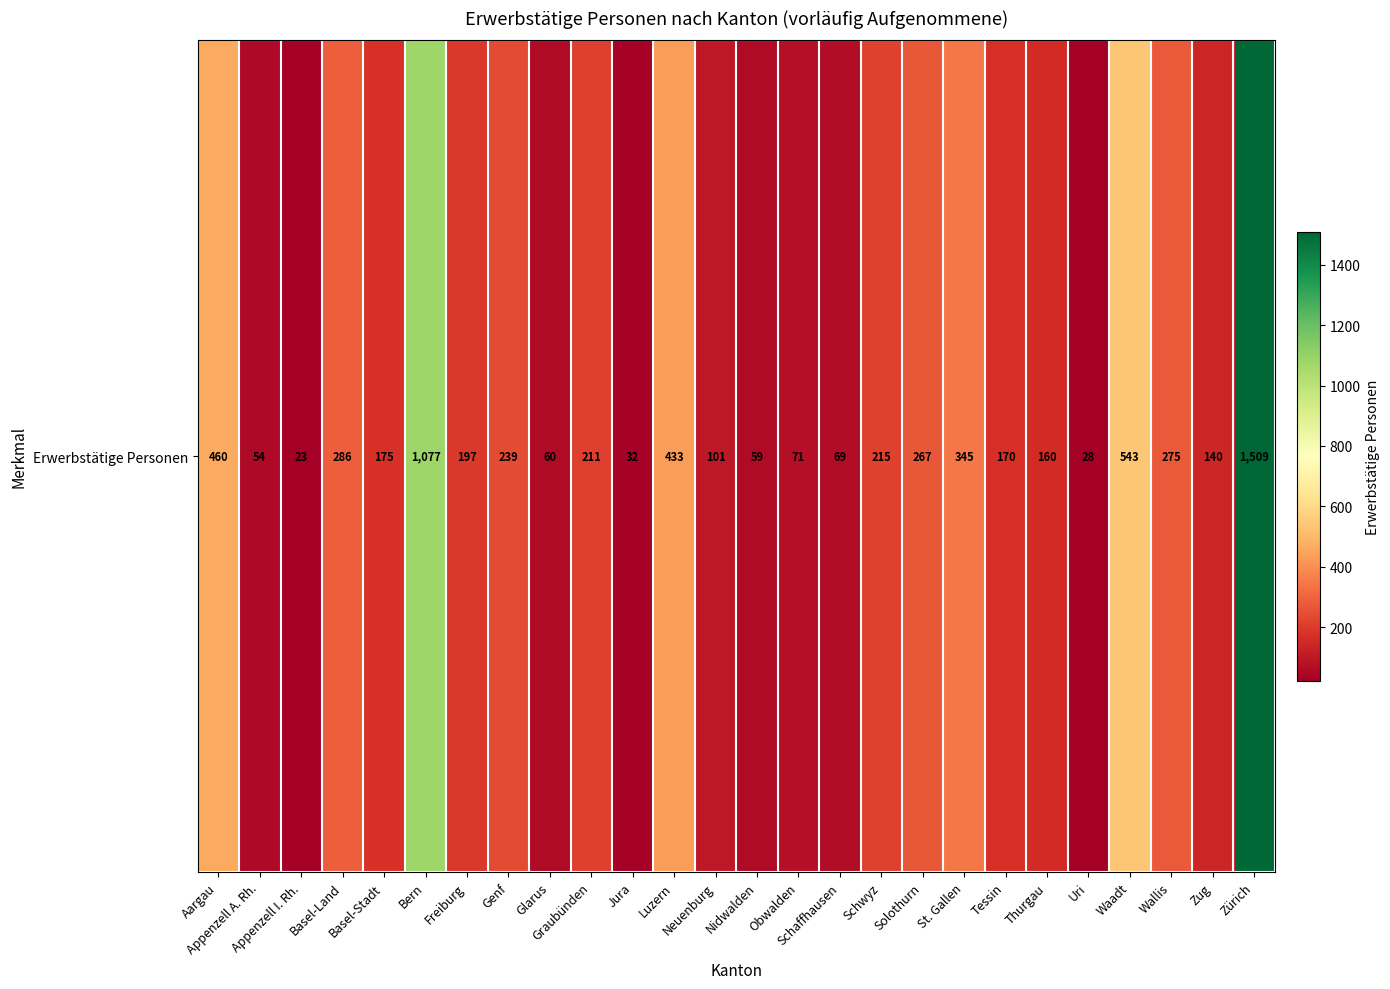

Rank the categories by value from highest to lowest.

Zürich, Bern, Waadt, Aargau, Luzern, St. Gallen, Basel-Land, Wallis, Solothurn, Genf, Schwyz, Graubünden, Freiburg, Basel-Stadt, Tessin, Thurgau, Zug, Neuenburg, Obwalden, Schaffhausen, Glarus, Nidwalden, Appenzell A. Rh., Jura, Uri, Appenzell I. Rh.